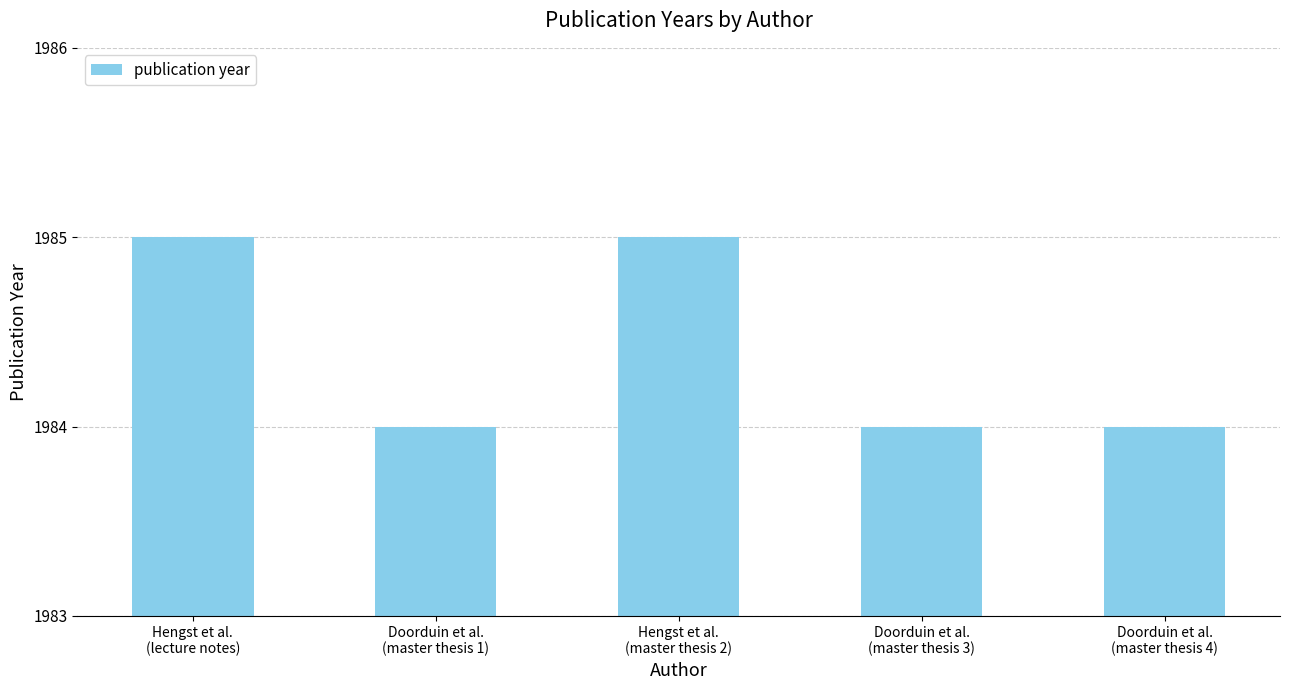

What position from the left is Hengst et al.
(master thesis 2)?

3